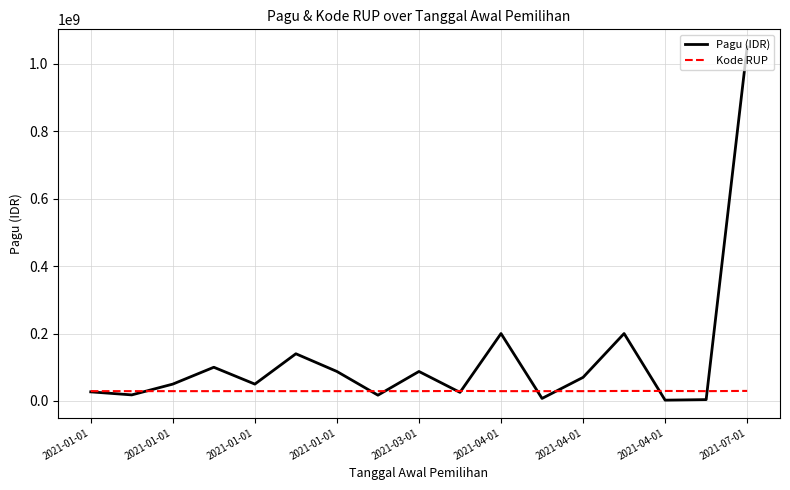

How many distinct data groups are displayed?

2